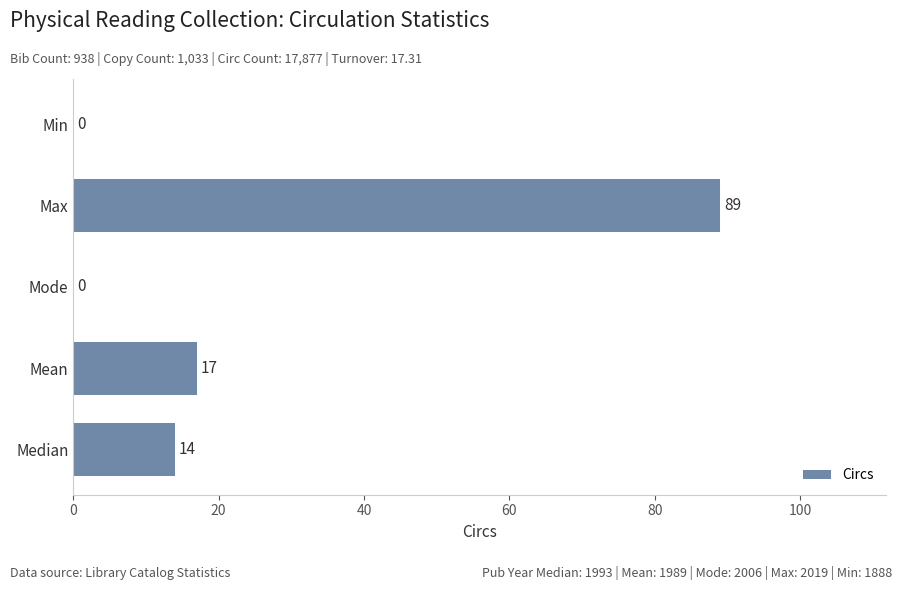

Which label corresponds to the largest value in the chart?

Max